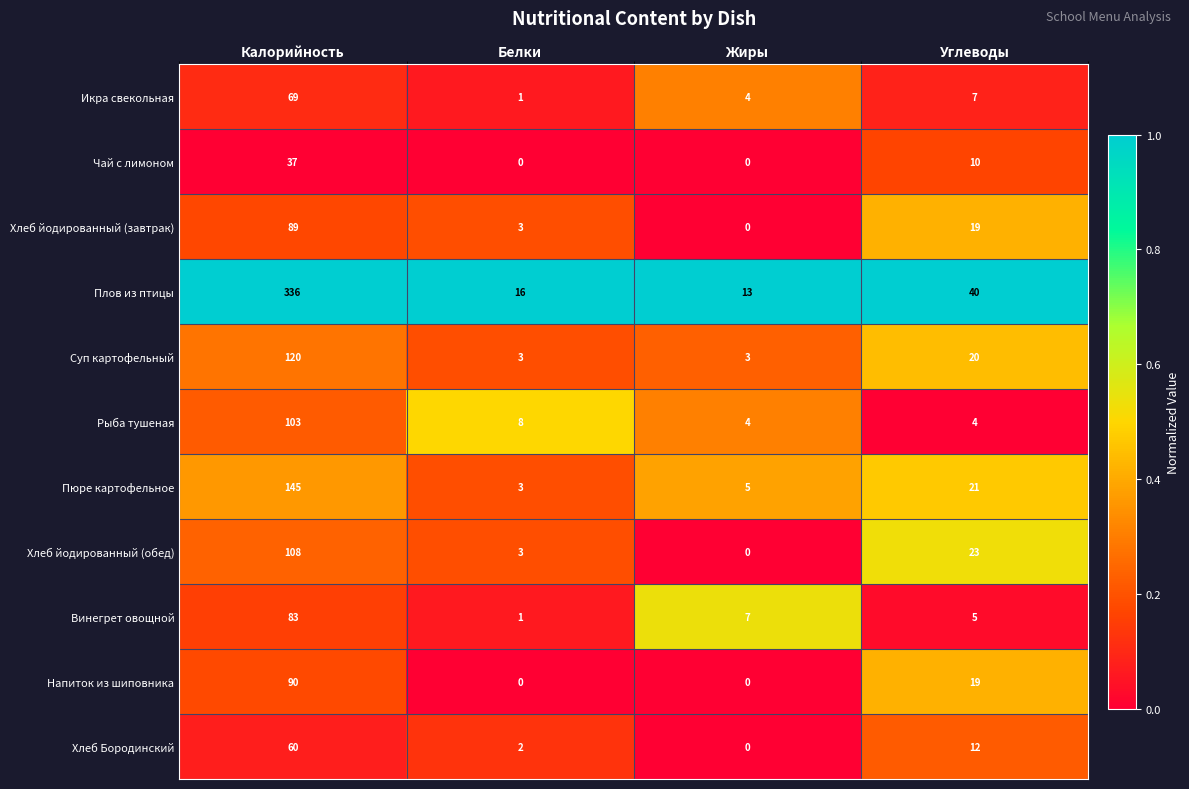

How many Суп картофельный values are between 3 and 120?

4